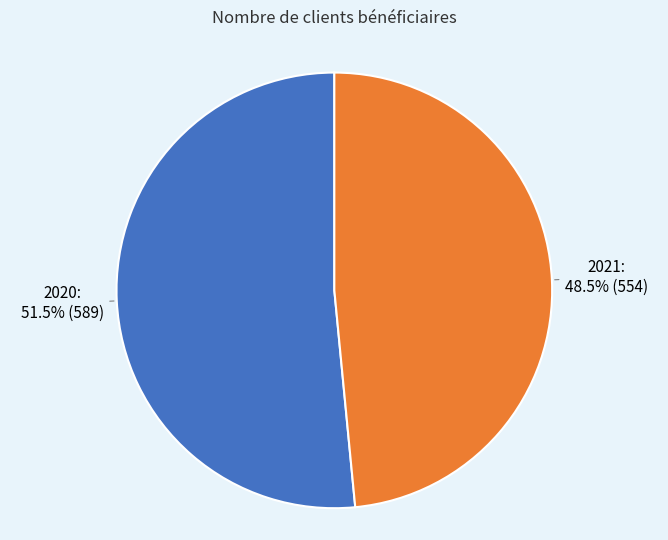

Is there any slice that represents more than half of the pie?

Yes